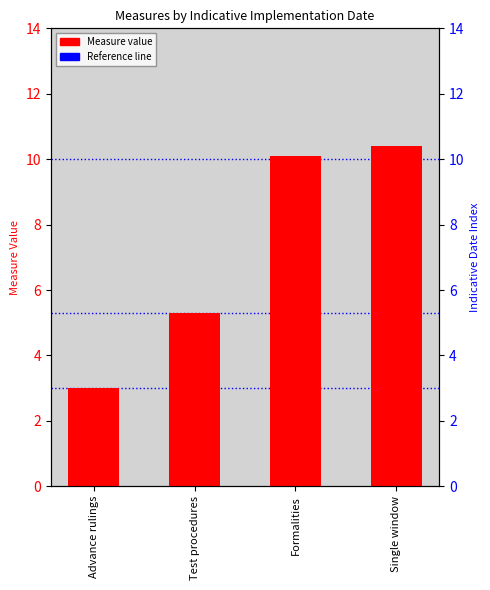

How many data points does each series have?

4